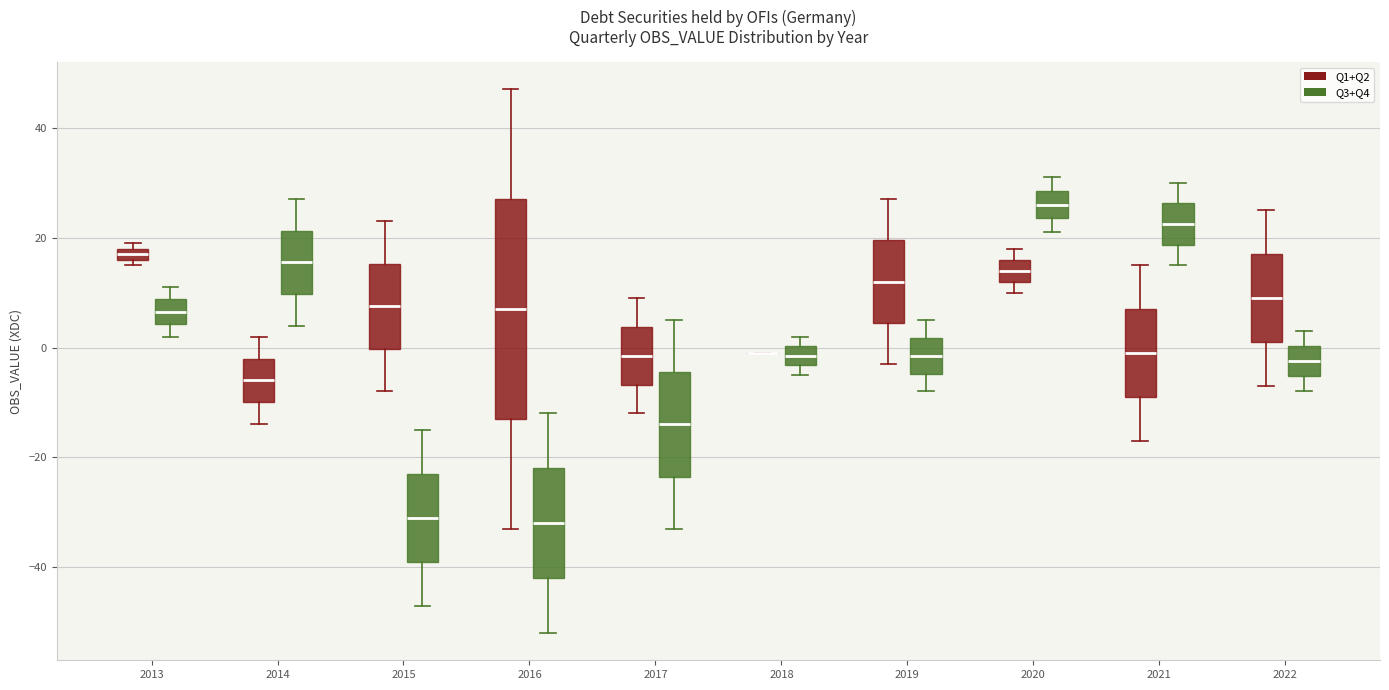

Which box is the tallest, from its lower edge to its upper edge?

2016 (Q1+Q2)